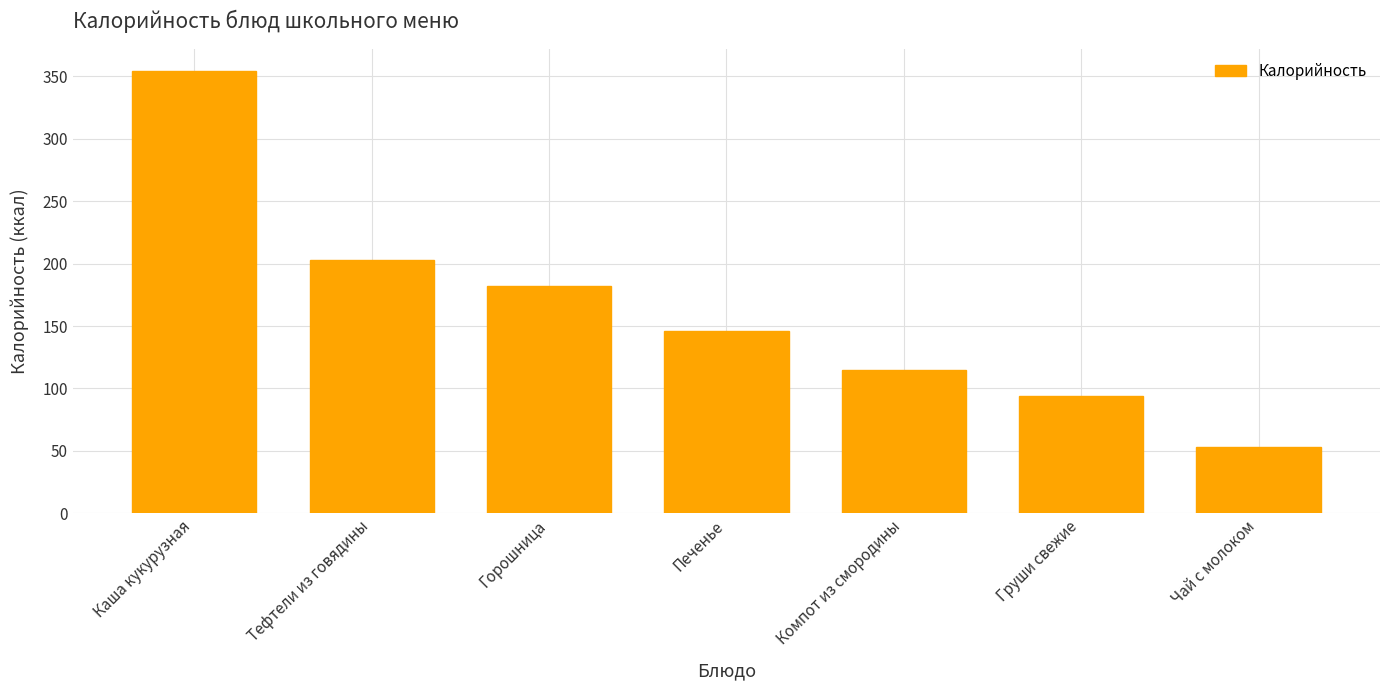

Approximately how many times larger is the value at Груши свежие compared to Каша кукурузная?

0.3